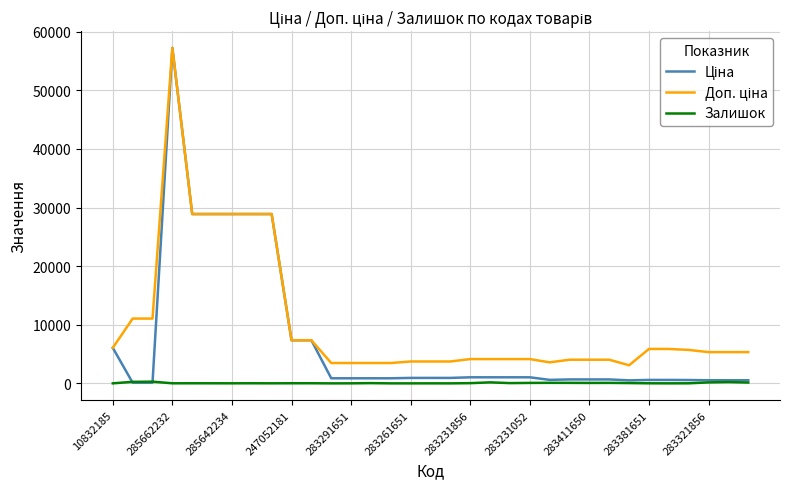

How many categories are shown in the chart?

33